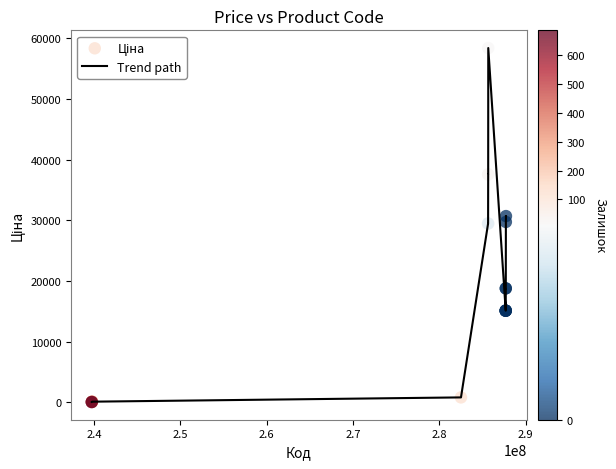

What is the greatest value displayed?

58426.5